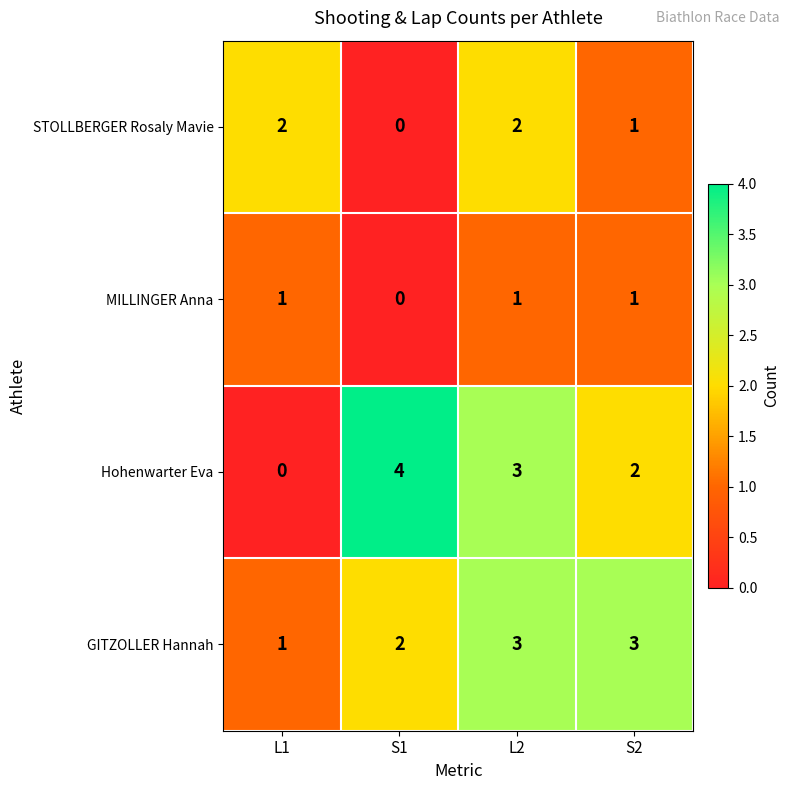

At which category is the sum across all series the highest?

L2